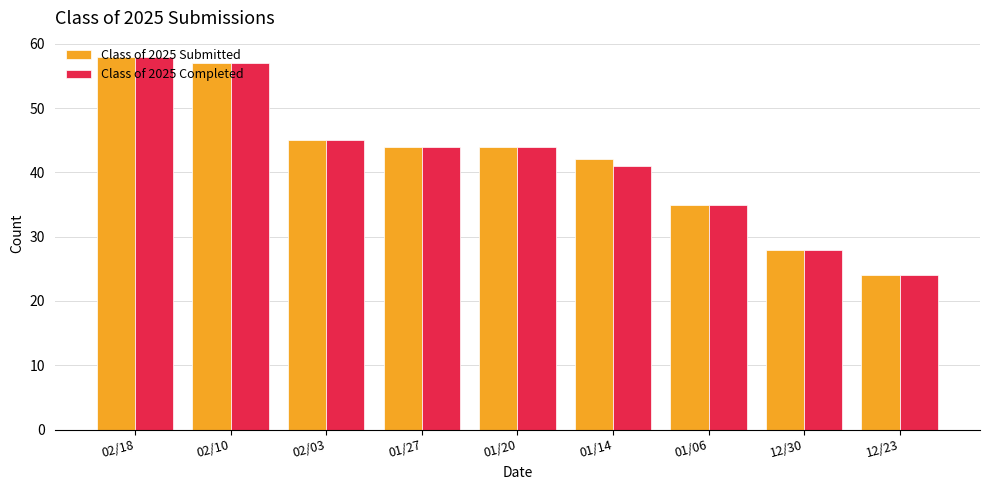

What is the total value across all series at 01/14?

83